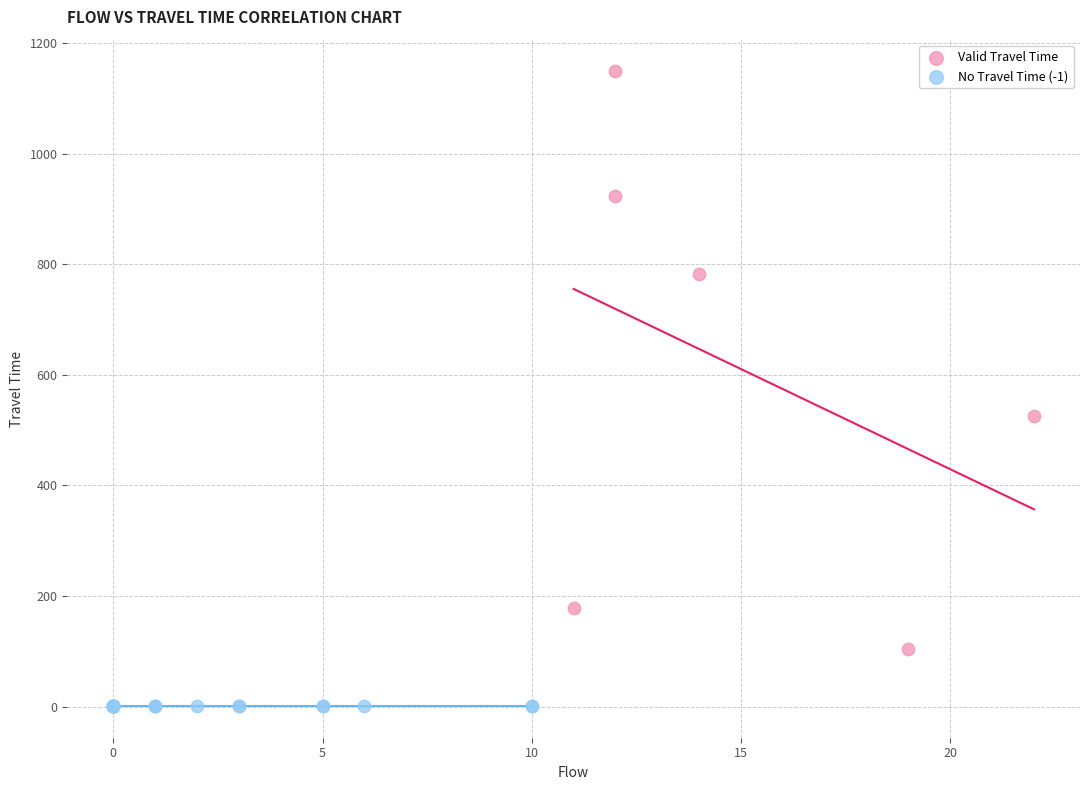

Which series contains the lowest Y value?

No Travel Time (-1)